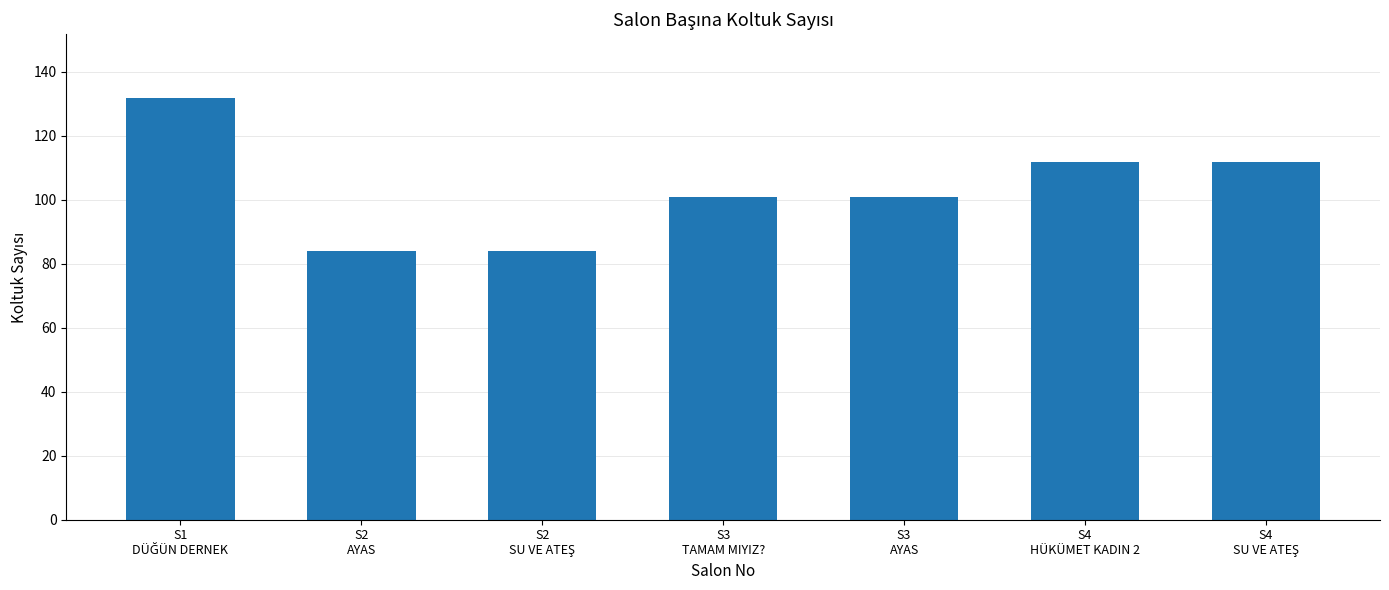

What is the smallest value displayed?

84